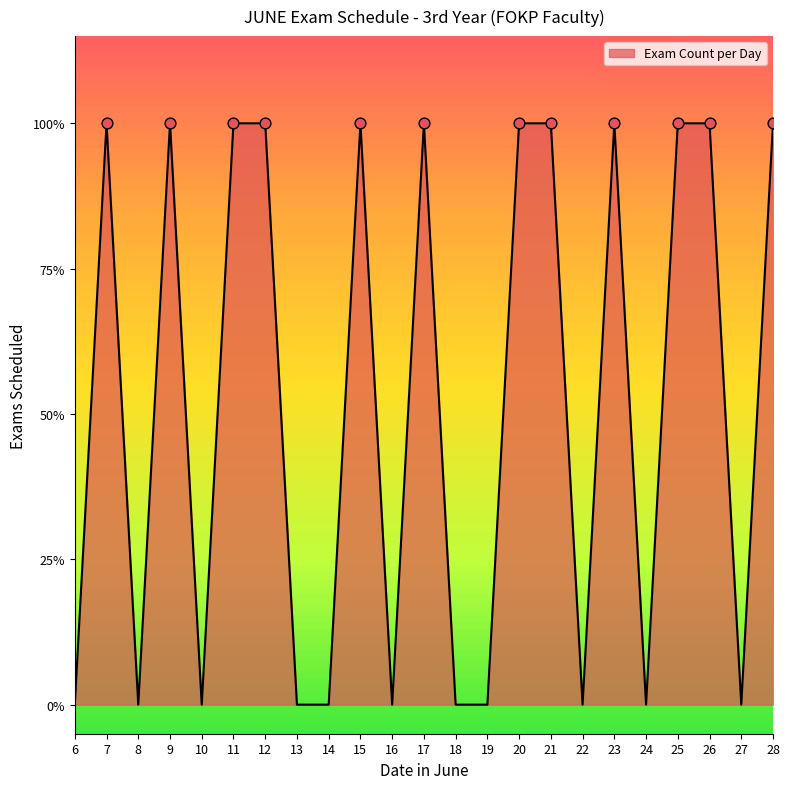

Which has a higher value, 16 or 28?

28